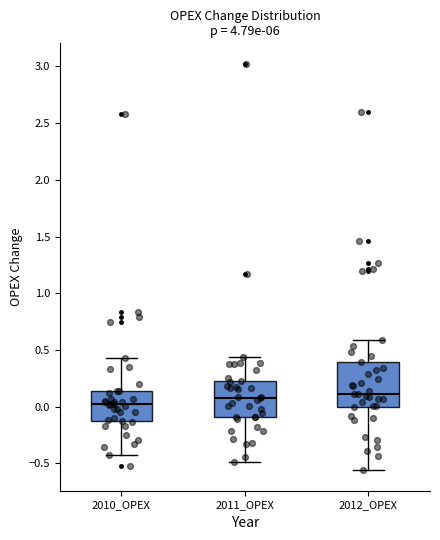

Reading left to right, transcribe this box plot: for each box, give where its median line is, the range the box spans, and where its two whiskers end, as read against the y-axis. The values are not printed on the chart, so give them approximately, as read against the axis.

2010_OPEX: median 0.00, box -0.10 to 0.15, whiskers -0.45 to 0.45
2011_OPEX: median 0.10, box -0.10 to 0.25, whiskers -0.50 to 0.45
2012_OPEX: median 0.10, box 0.00 to 0.40, whiskers -0.55 to 0.60